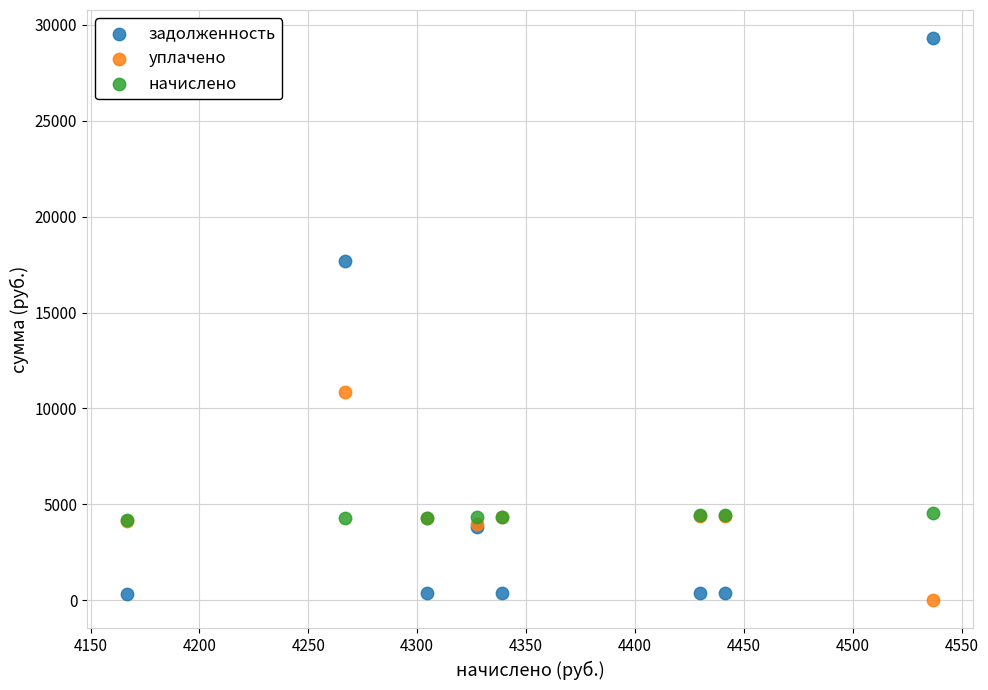

What are all the series names shown in the legend?

задолженность, уплачено, начислено